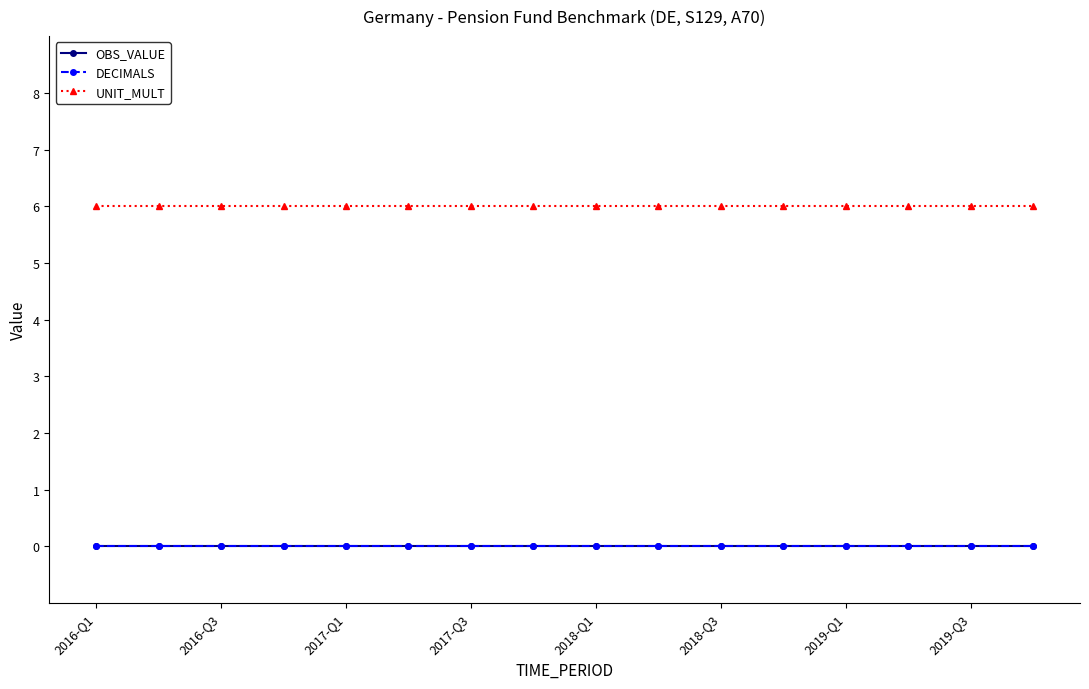

Is this an area chart (filled region under the line)?

No